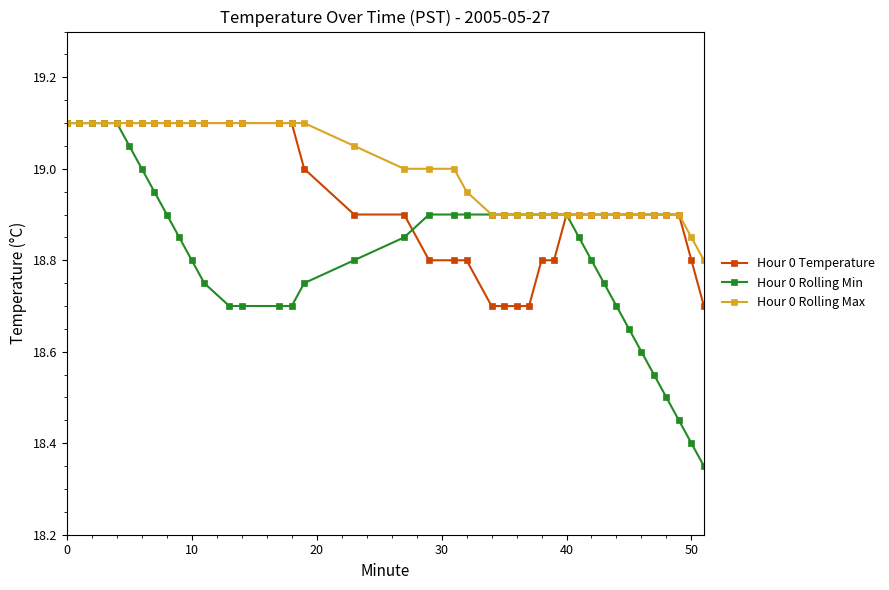

Rank the series by their average value, from highest to lowest.

Hour 0 Rolling Max, Hour 0 Temperature, Hour 0 Rolling Min